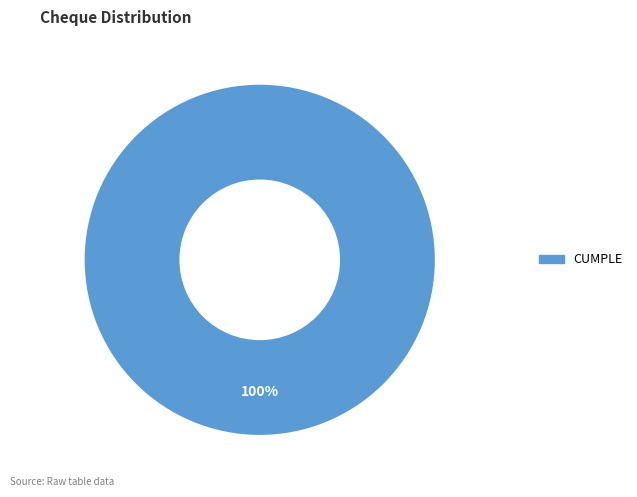

Is there a majority slice in this chart?

Yes